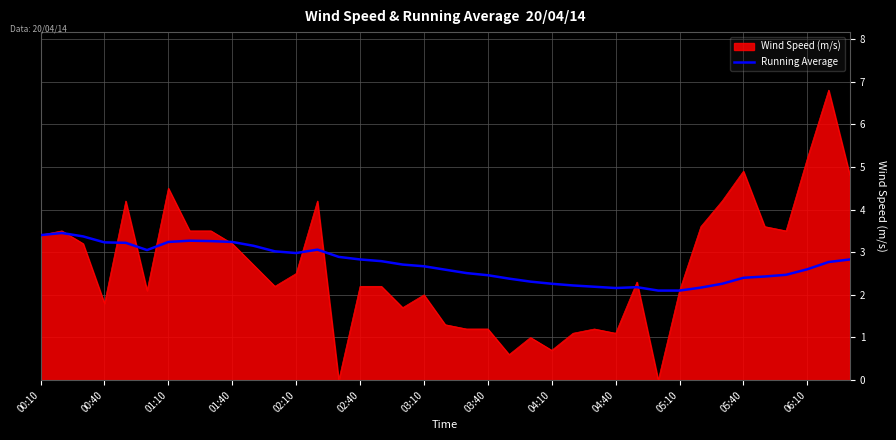

Rank the series by their maximum value, from highest to lowest.

Wind Speed (m/s), Running Average